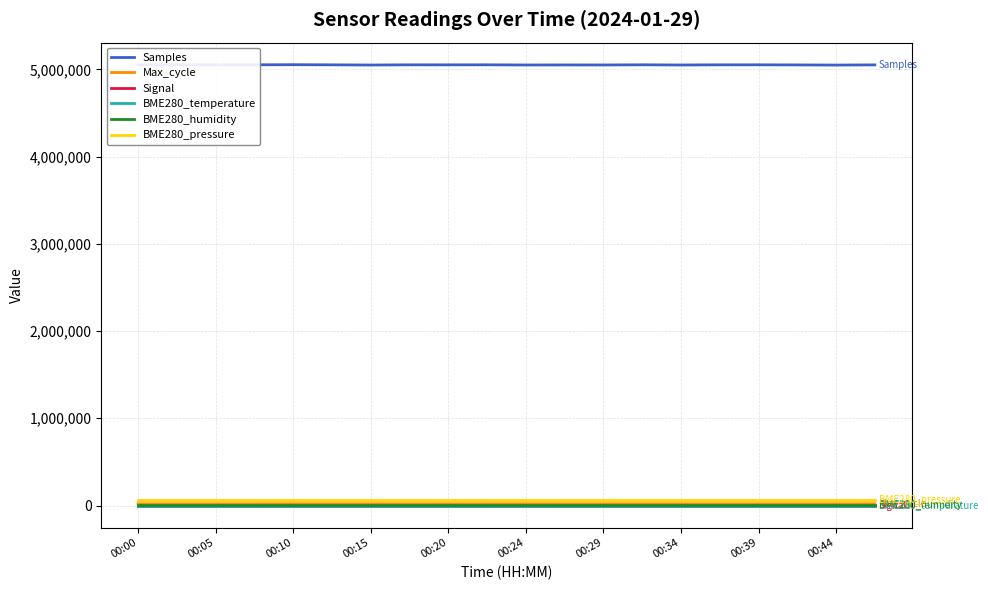

True or false: BME280_pressure has a value of 67352.7 at 00:10.

True